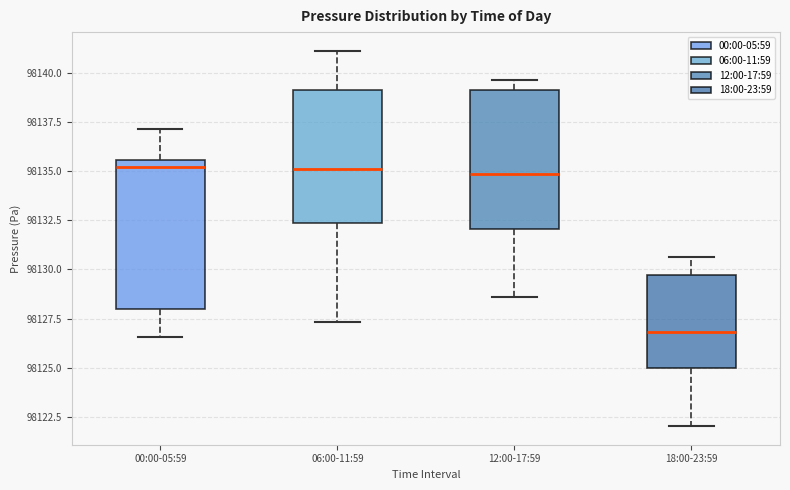

Where does the upper whisker of the box for 18:00-23:59 end on the y-axis? The values are not printed on the chart, so give them approximately, as read against the axis.

98130.5